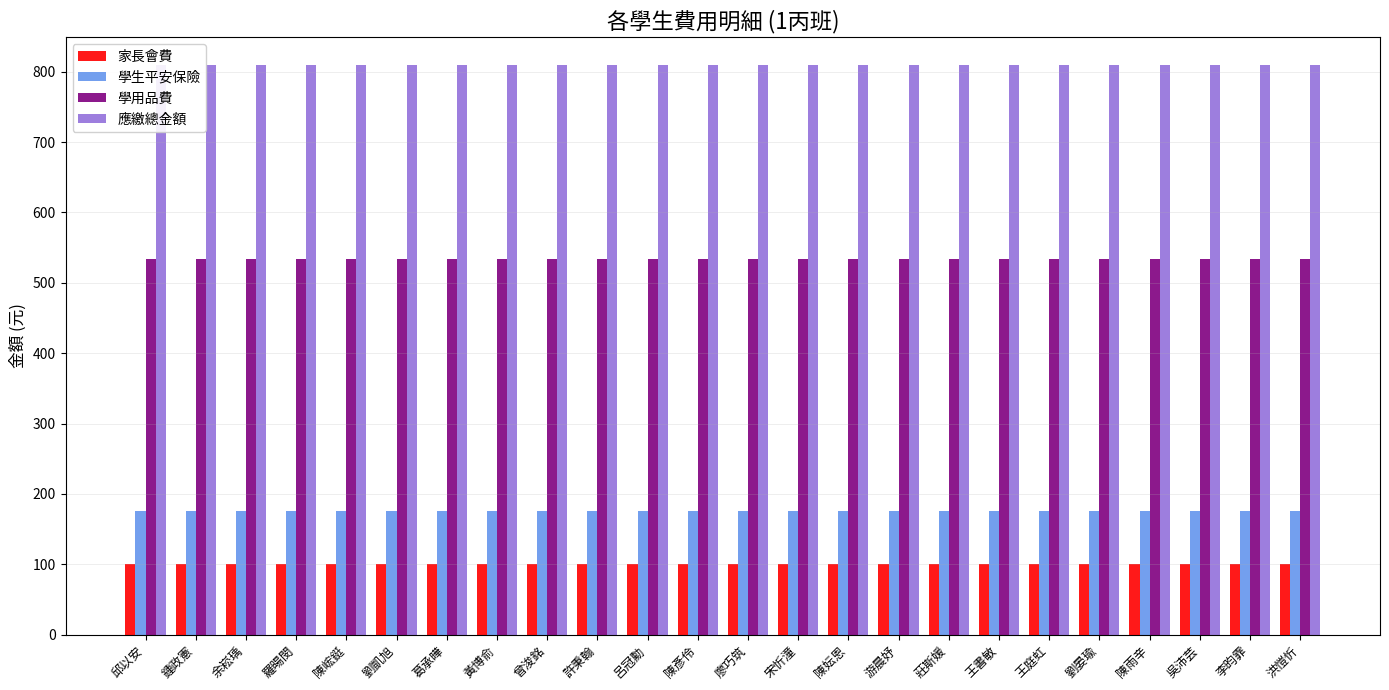

What are all the series names shown in the legend?

家長會費, 學生平安保險, 學用品費, 應繳總金額